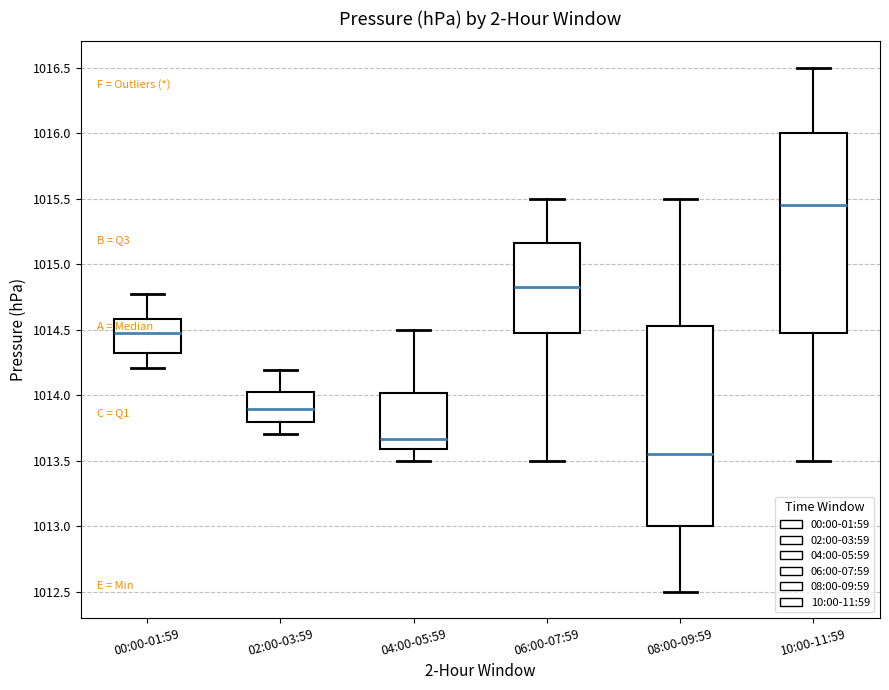

Which box has the highest median line?

10:00-11:59